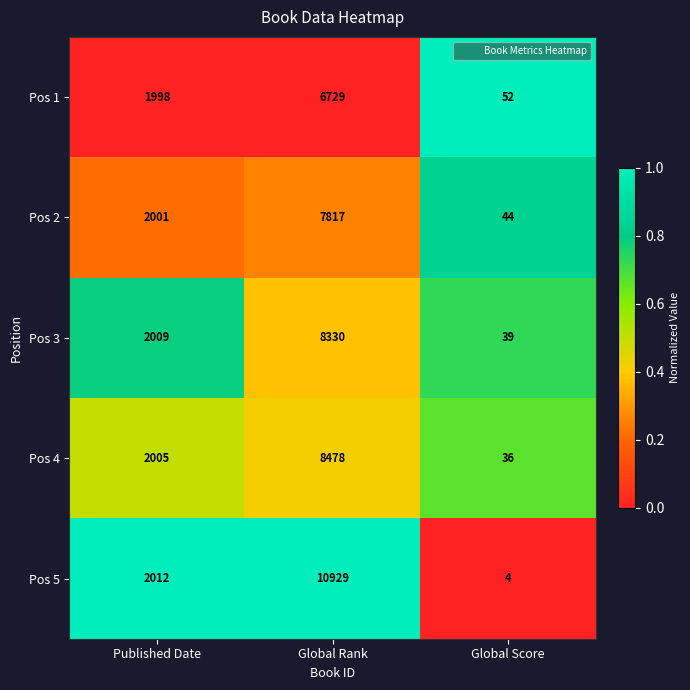

Reading left to right, what are all the values shown in this chart?

Pos 1: 1998	6729	52
Pos 2: 2001	7817	44
Pos 3: 2009	8330	39
Pos 4: 2005	8478	36
Pos 5: 2012	10929	4